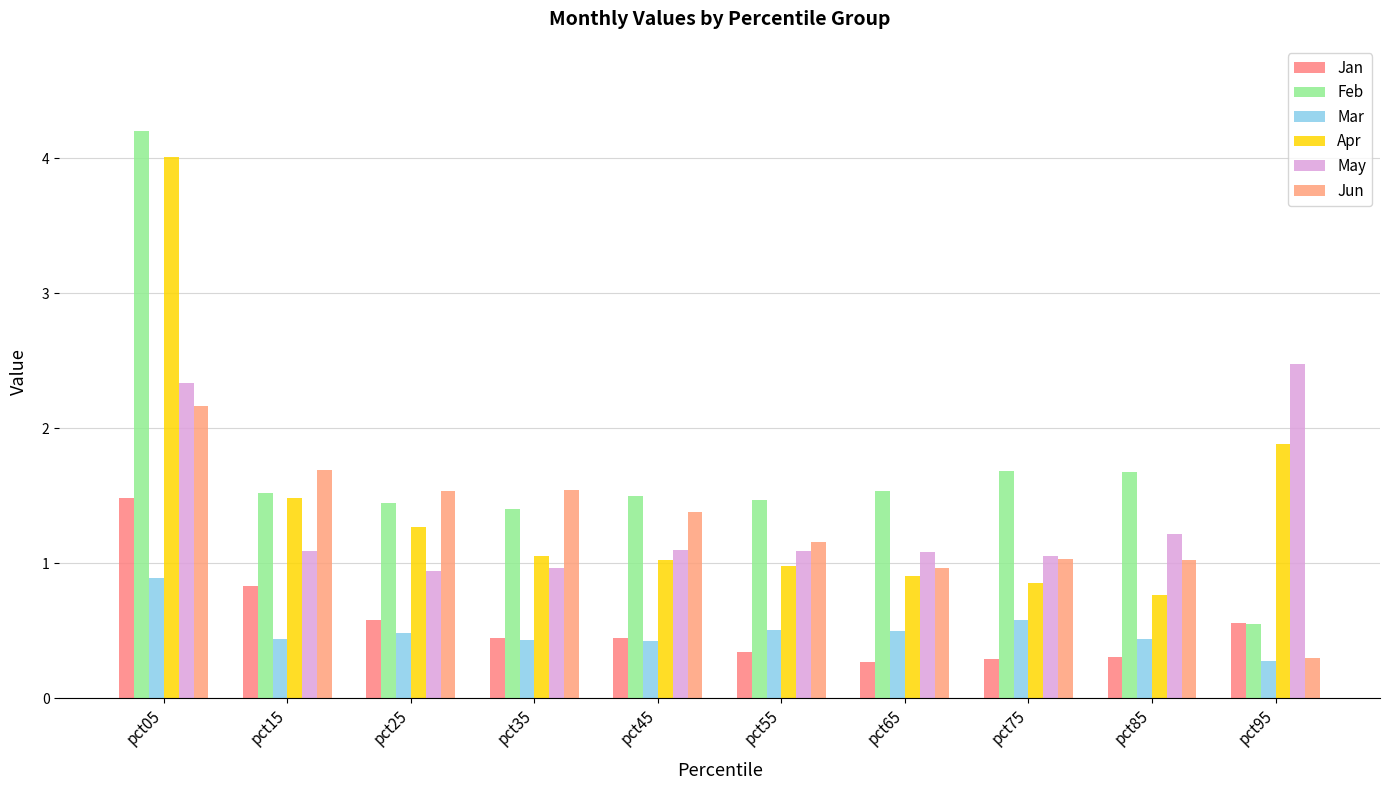

What is the average value of the Mar series?

0.5